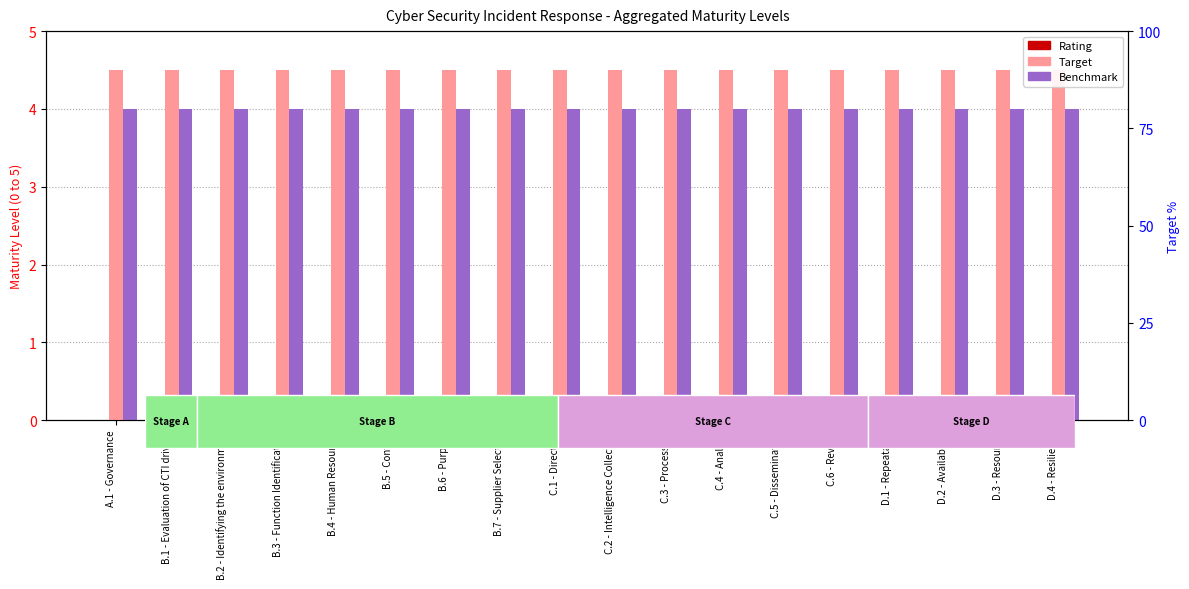

Reading right to left, list all the values displayed in this chart.

Rating: D.4 - Resilience=0.0	D.3 - Resources=0.0	D.2 - Availability=0.0	D.1 - Repeatable=0.0	C.6 - Review=0.0	C.5 - Dissemination=0.0	C.4 - Analysis=0.0	C.3 - Processing=0.0	C.2 - Intelligence Collection=0.0	C.1 - Direction=0.0	B.7 - Supplier Selection=0.0	B.6 - Purpose=0.0	B.5 - Context=0.0	B.4 - Human Resources=0.0	B.3 - Function Identification=0.0	B.2 - Identifying the environment=0.0	B.1 - Evaluation of CTI drivers=0.0	A.1 - Governance=0.0
Target: D.4 - Resilience=4.5	D.3 - Resources=4.5	D.2 - Availability=4.5	D.1 - Repeatable=4.5	C.6 - Review=4.5	C.5 - Dissemination=4.5	C.4 - Analysis=4.5	C.3 - Processing=4.5	C.2 - Intelligence Collection=4.5	C.1 - Direction=4.5	B.7 - Supplier Selection=4.5	B.6 - Purpose=4.5	B.5 - Context=4.5	B.4 - Human Resources=4.5	B.3 - Function Identification=4.5	B.2 - Identifying the environment=4.5	B.1 - Evaluation of CTI drivers=4.5	A.1 - Governance=4.5
Benchmark: D.4 - Resilience=4.0	D.3 - Resources=4.0	D.2 - Availability=4.0	D.1 - Repeatable=4.0	C.6 - Review=4.0	C.5 - Dissemination=4.0	C.4 - Analysis=4.0	C.3 - Processing=4.0	C.2 - Intelligence Collection=4.0	C.1 - Direction=4.0	B.7 - Supplier Selection=4.0	B.6 - Purpose=4.0	B.5 - Context=4.0	B.4 - Human Resources=4.0	B.3 - Function Identification=4.0	B.2 - Identifying the environment=4.0	B.1 - Evaluation of CTI drivers=4.0	A.1 - Governance=4.0